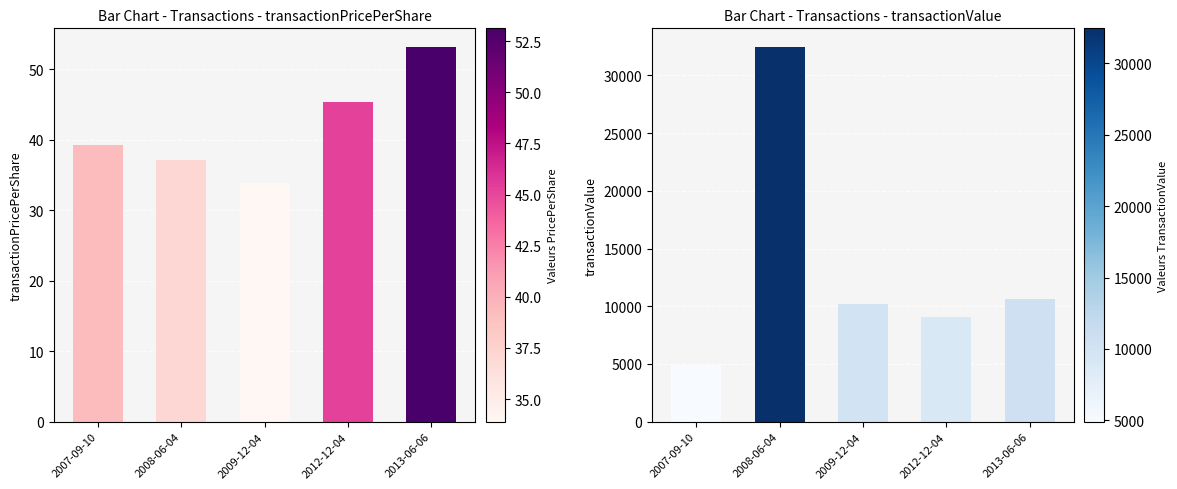

Where is transactionPricePerShare nearest to the value 43?

2012-12-04